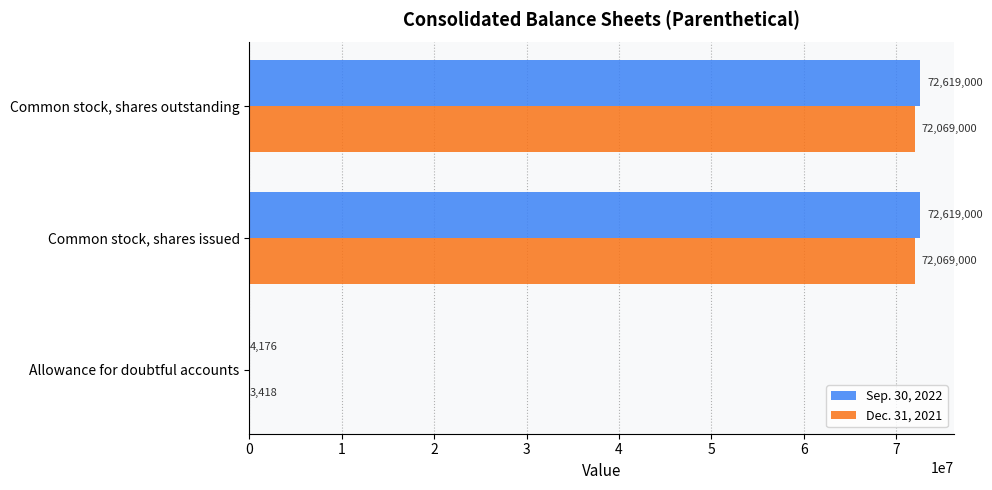

Count the Dec. 31, 2021 values in the range 3418 to 72069000.

3